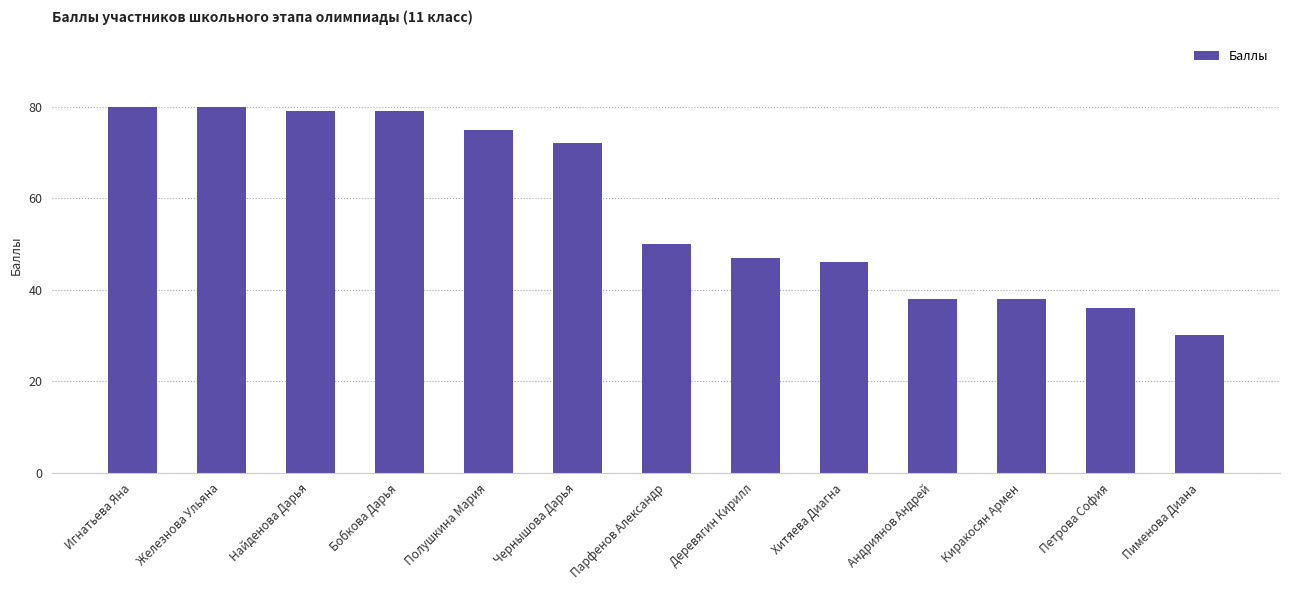

What position from the right is Петрова София?

2